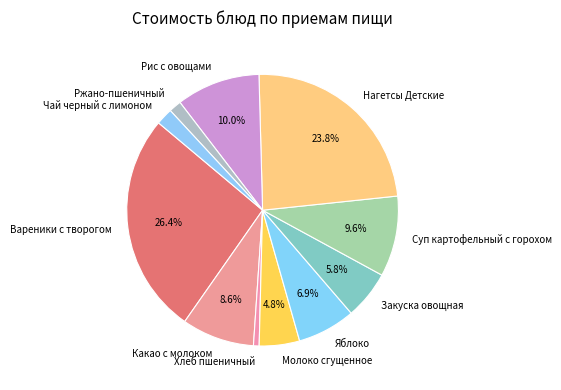

Which category has the smallest portion of the pie?

Хлеб пшеничный